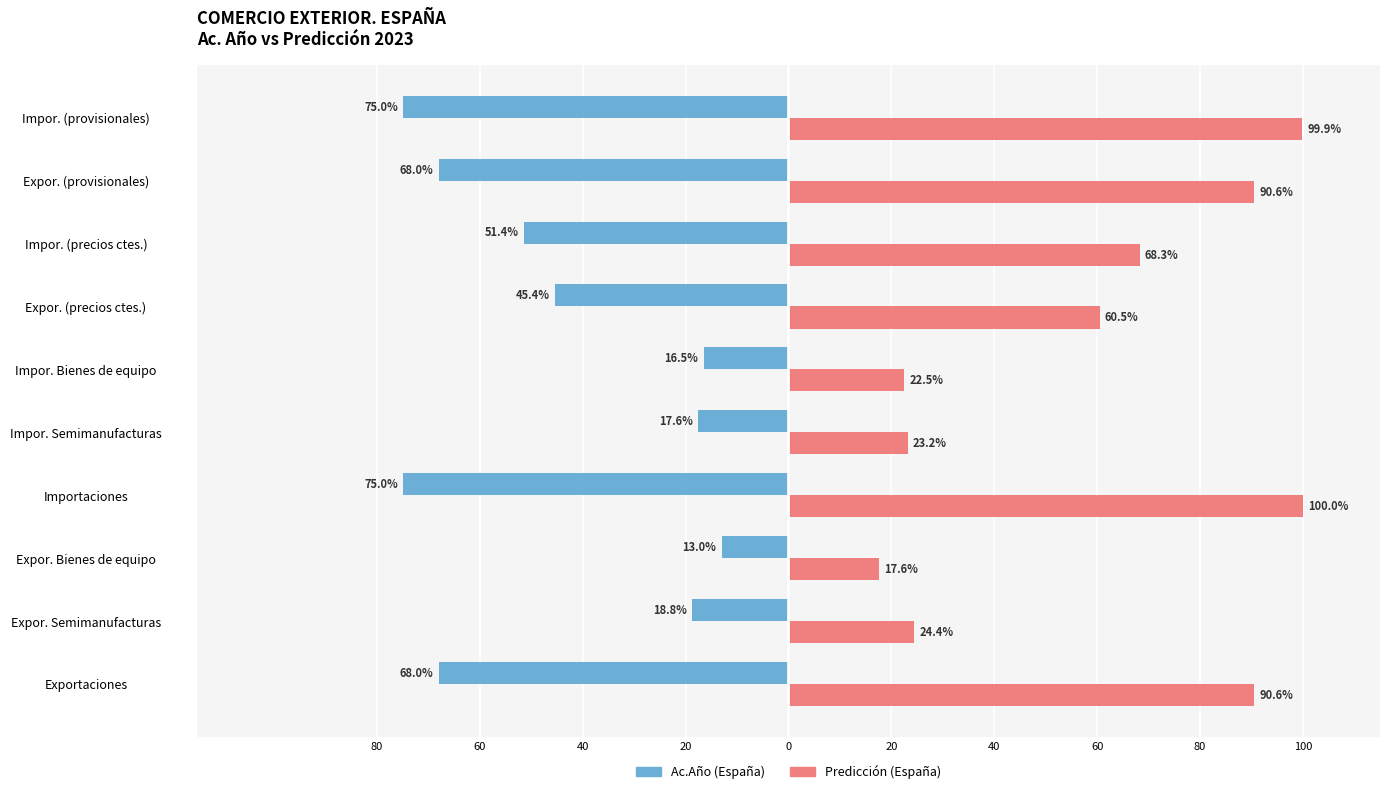

What are all the series names shown in the legend?

Ac.Año (España), Predicción (España)